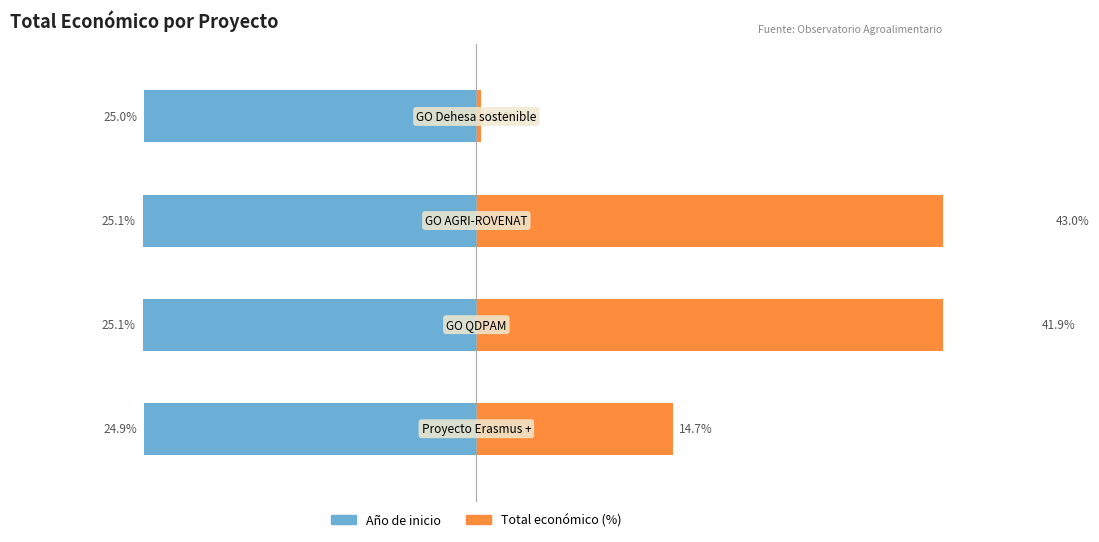

Is it true that Total económico (%) equals 14.7 at 0?

True